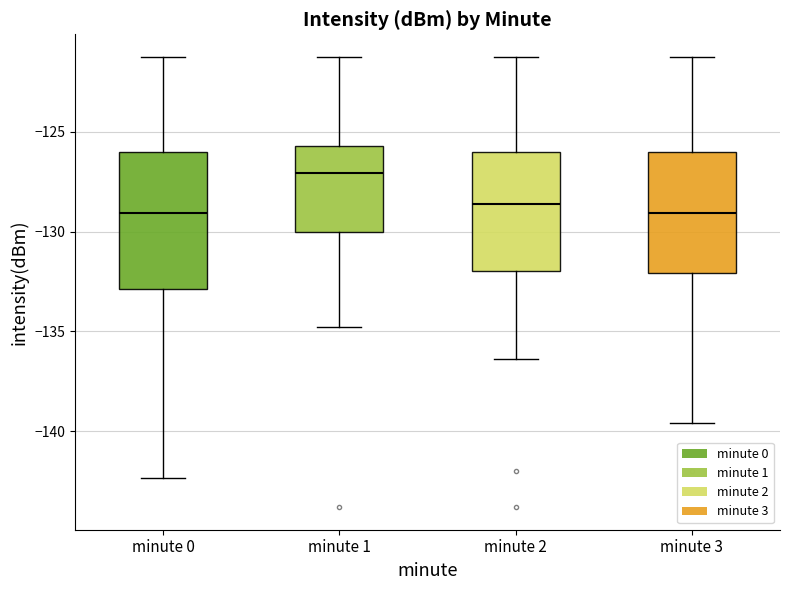

Where does the lower whisker of the box for minute 1 end on the y-axis? The values are not printed on the chart, so give them approximately, as read against the axis.

-135.0